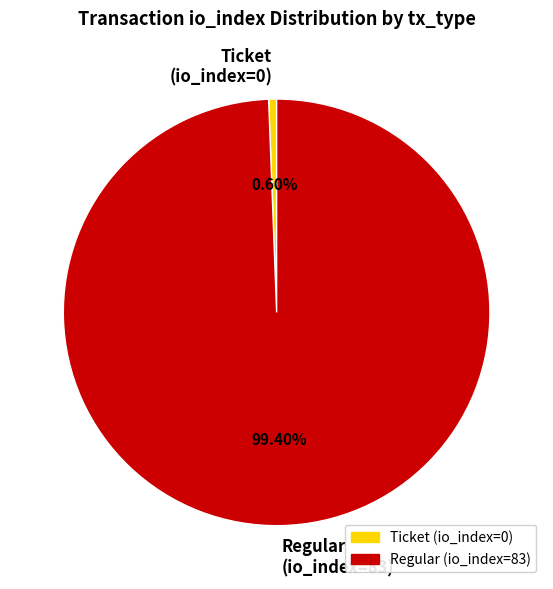

Does Ticket (io_index=0) represent more than half of the total?

No